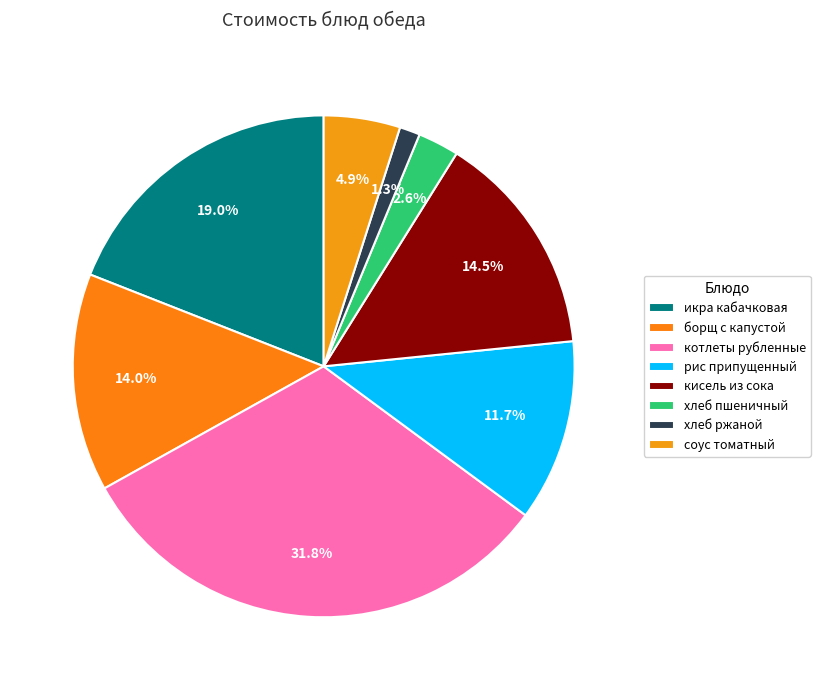

To the nearest percent, what percentage of the pie is кисель из сока?

15%